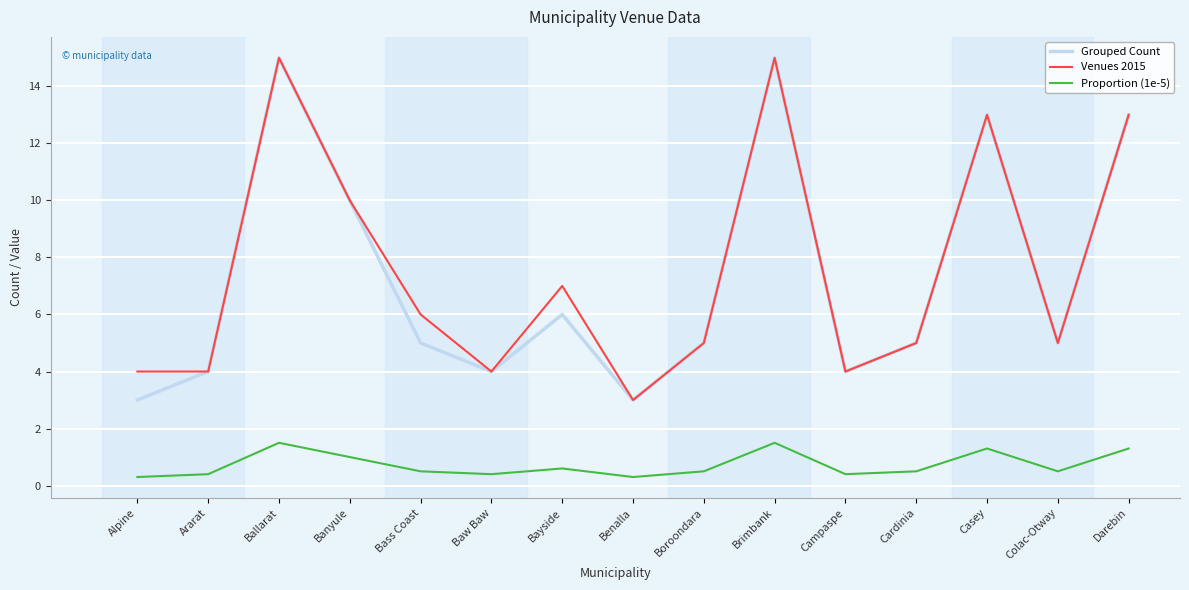

Where is Venues 2015 nearest to the value 9?

Banyule